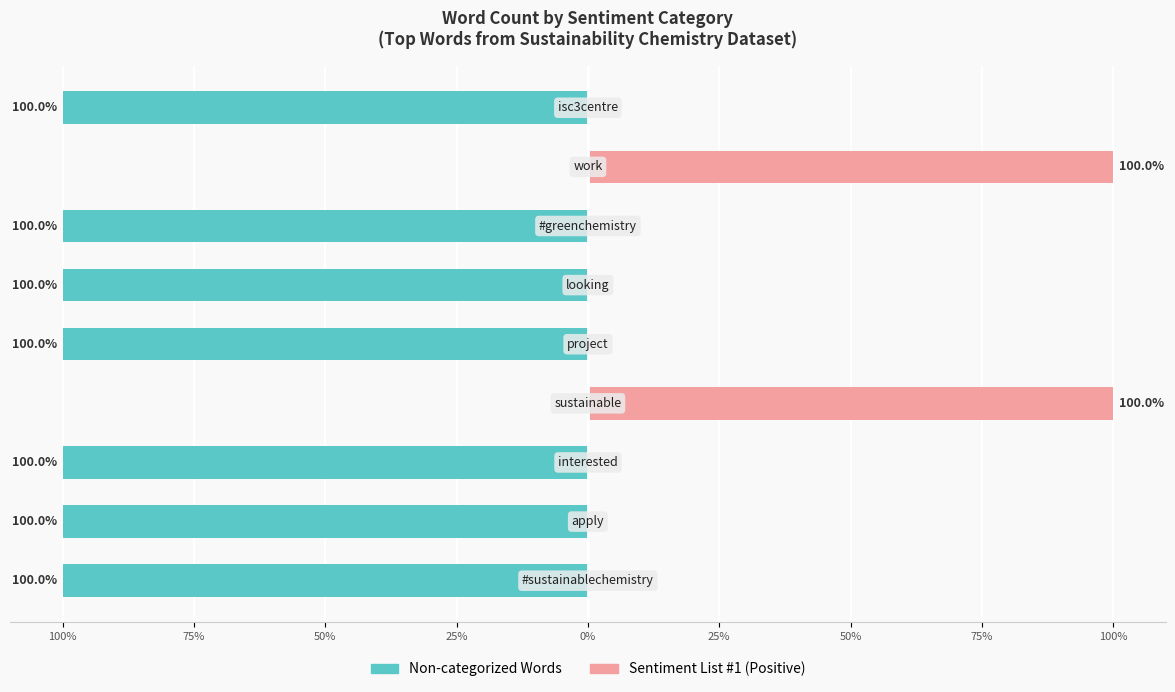

Rank the series at 25% from highest to lowest value.

Sentiment List #1 (Positive), Non-categorized Words